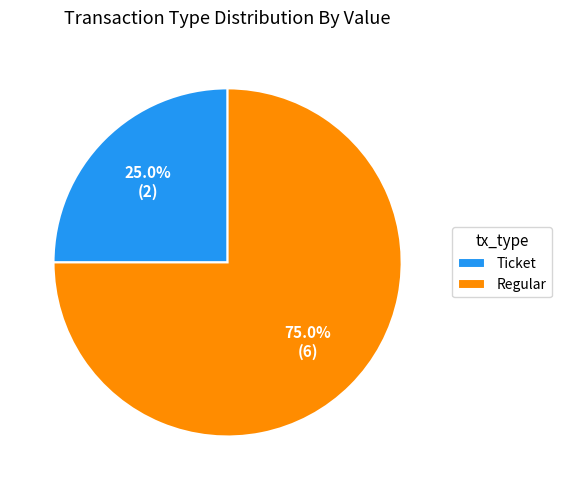

What is the smallest slice in the pie chart?

Ticket